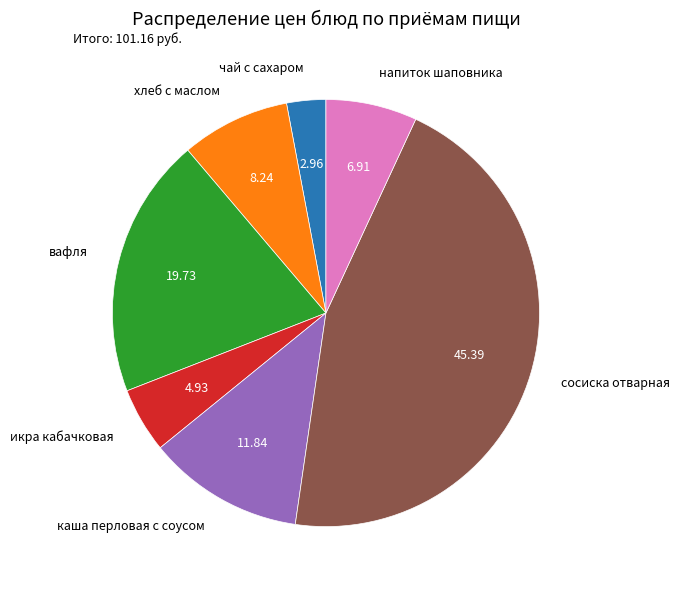

Between вафля and чай с сахаром, which is larger?

вафля